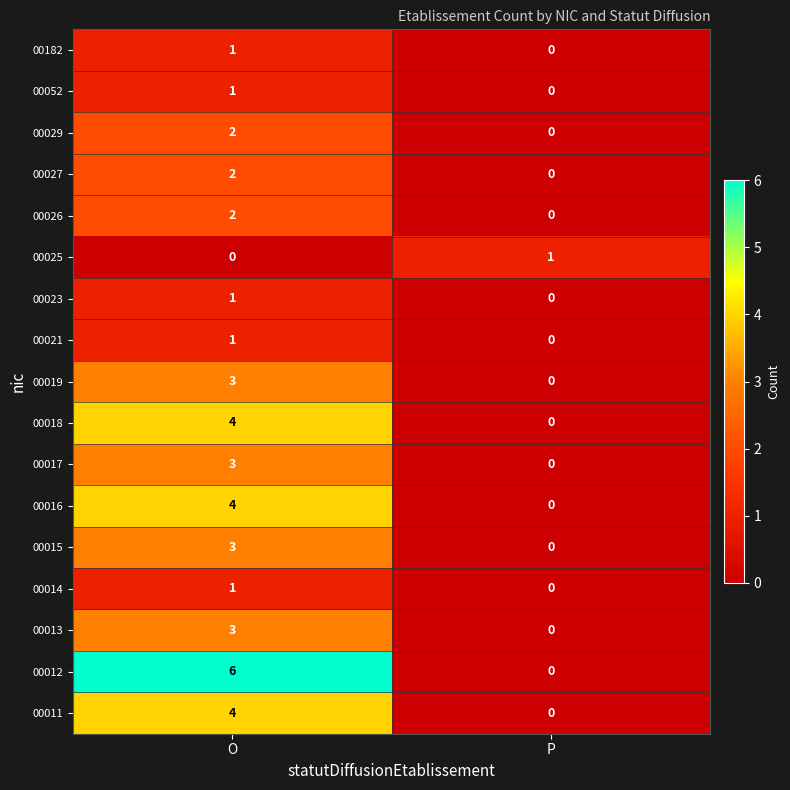

At which label does 00017 reach its peak?

O